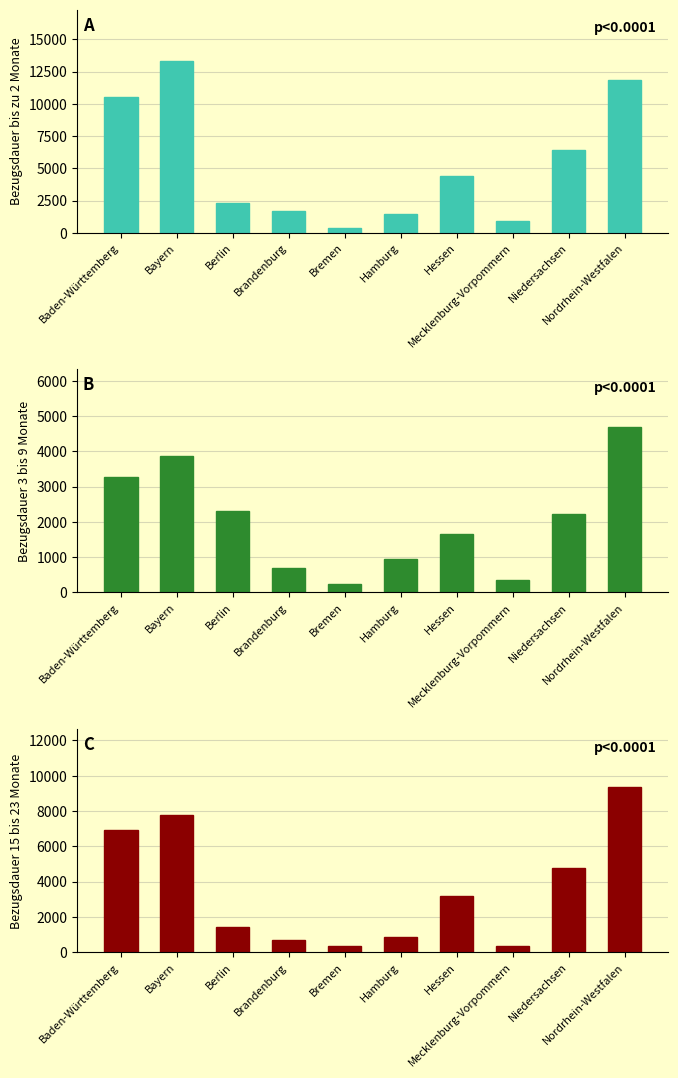

Which series has the widest spread of values?

bis zu 2